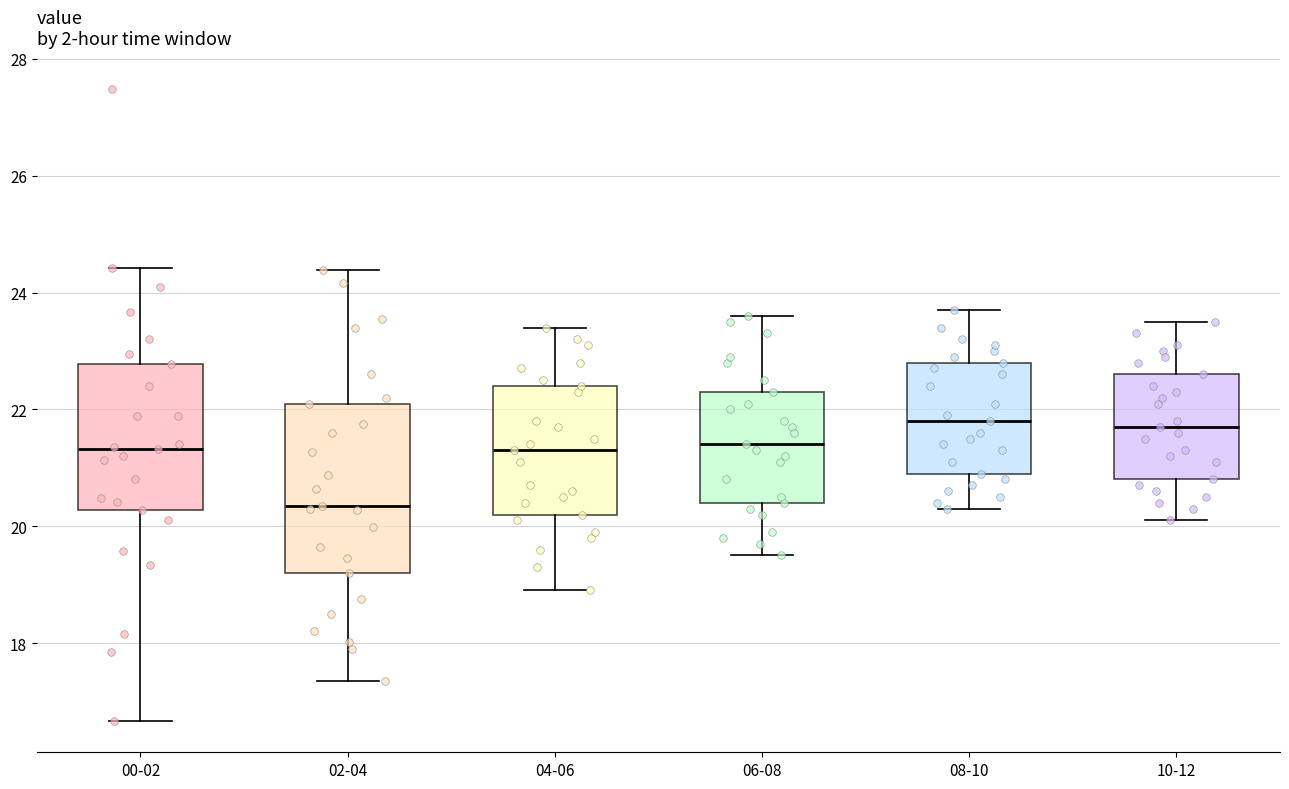

Where is the lower edge of the box for 02-04 on the y-axis? The values are not printed on the chart, so give them approximately, as read against the axis.

19.2